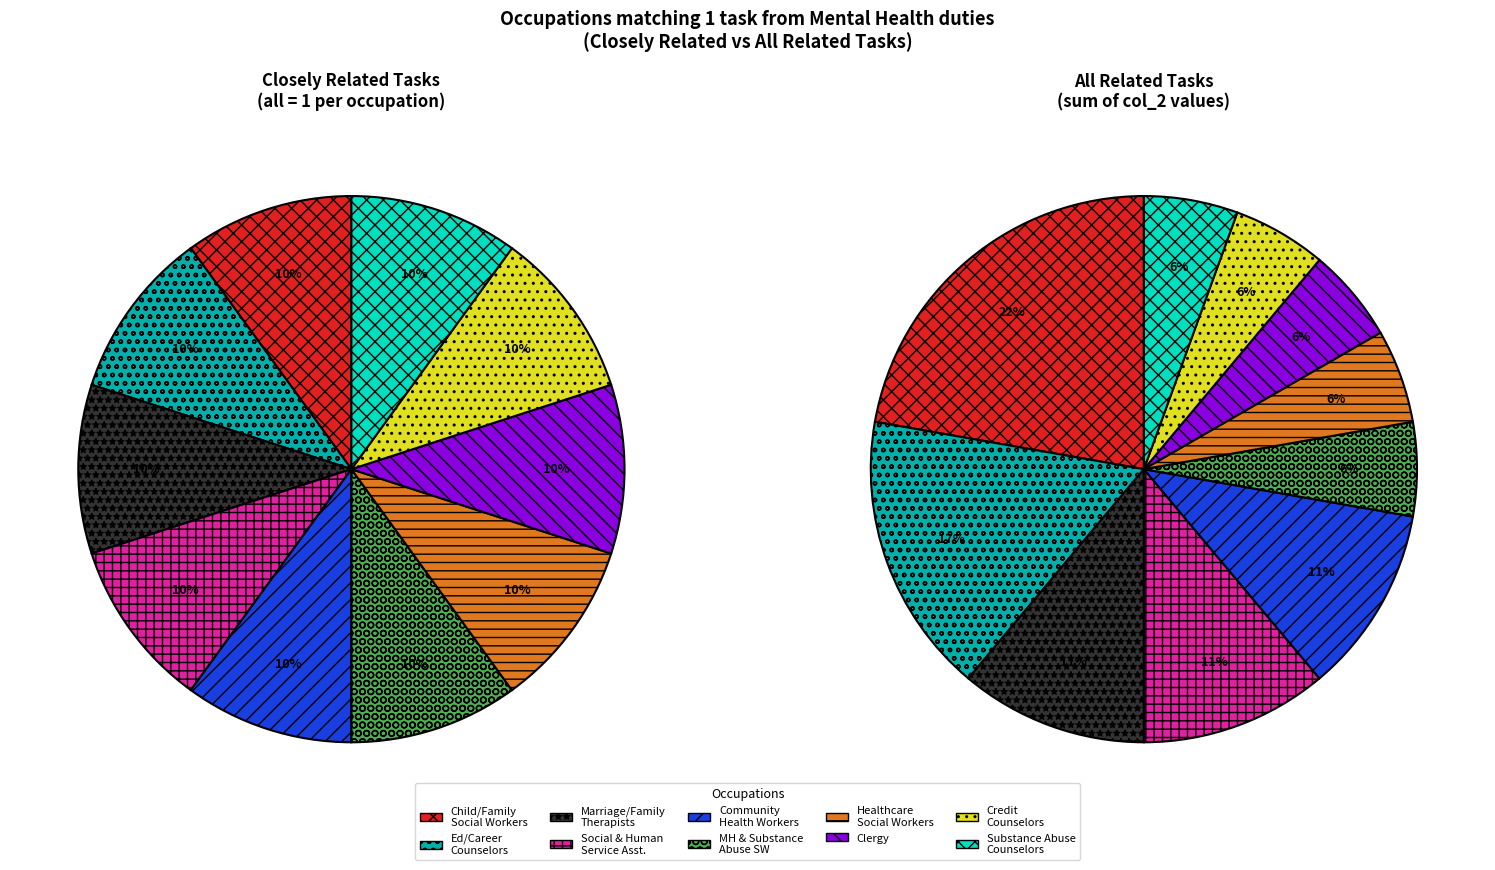

To the nearest percent, what percentage of the pie is 8?

10%